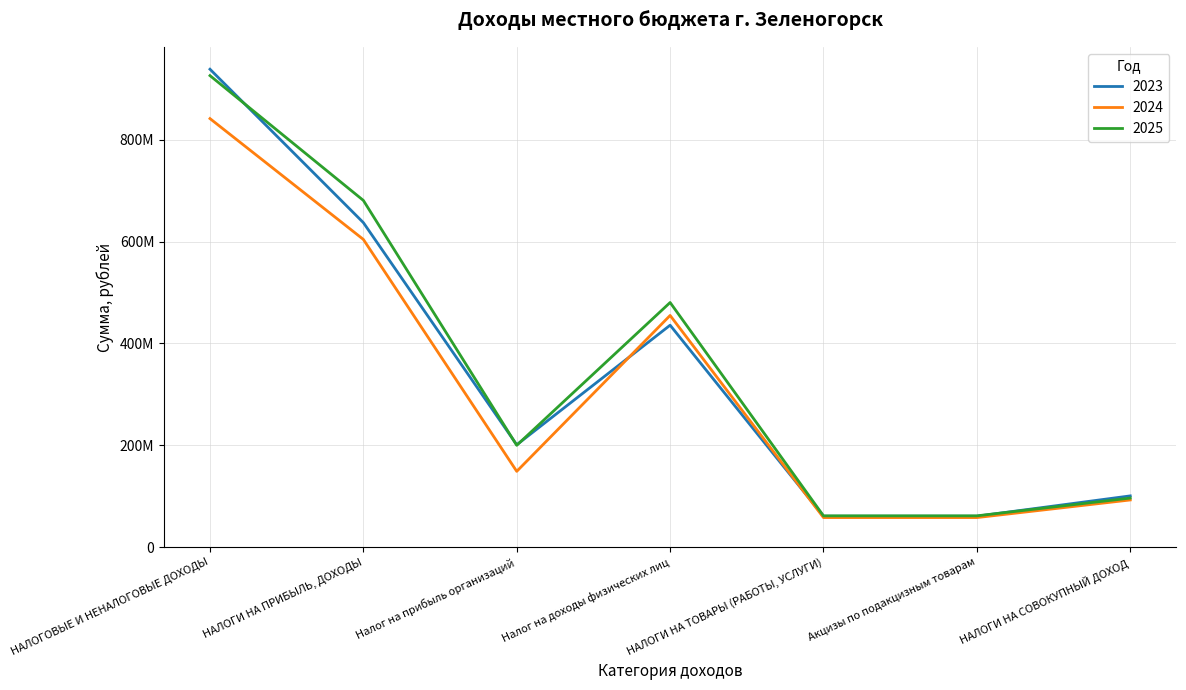

Reading right to left, list all the values displayed in this chart.

2023: 101020100.0	61143100.0	61143100.0	435890100.0	201259800.0	637149900.0	938118834.0
2024: 93012900.0	58448000.0	58448000.0	455009700.0	149174200.0	604183900.0	841265800.0
2025: 96707500.0	61872200.0	61872200.0	480399900.0	200295700.0	680695600.0	925550600.0